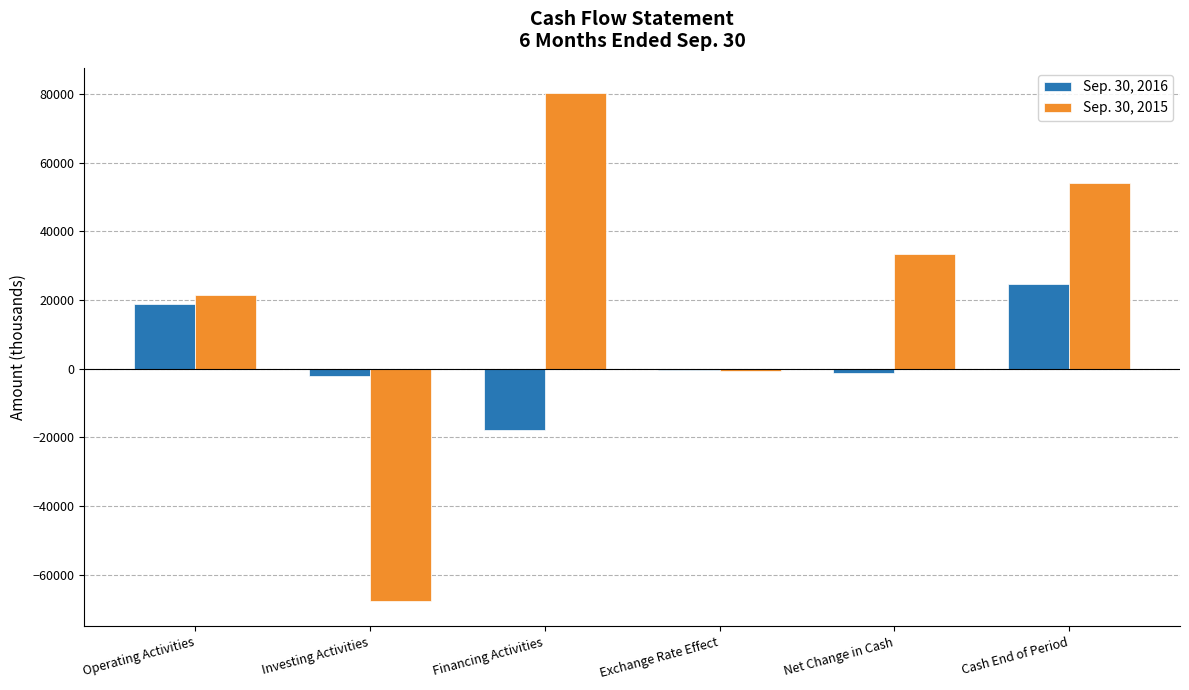

How many categories are shown in the chart?

6